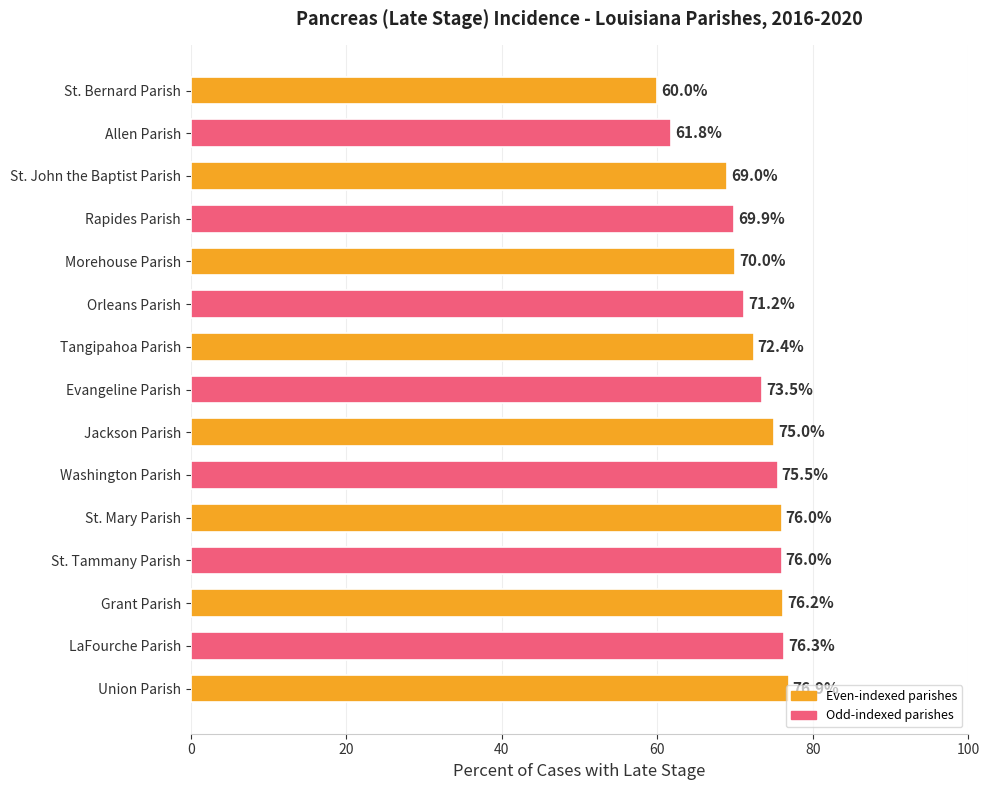

What is the average value?

72.0